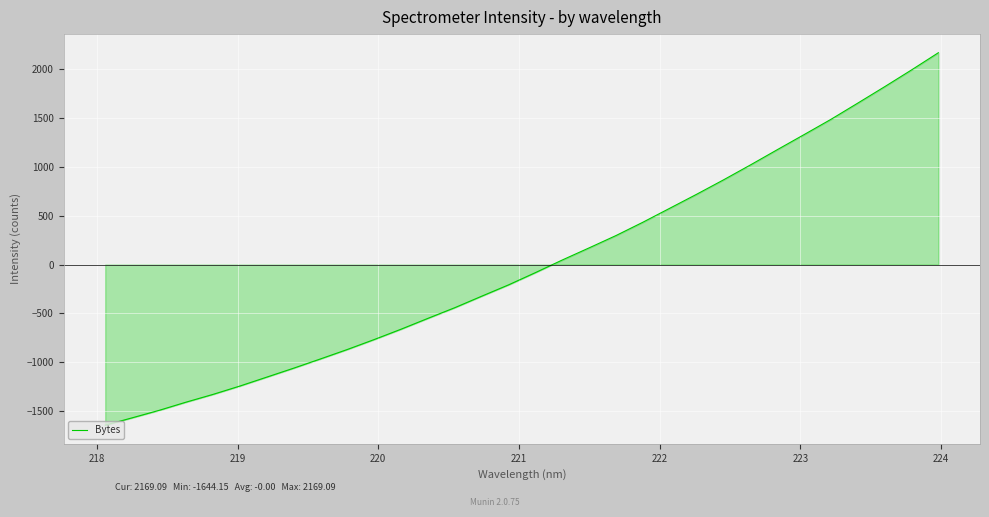

Reading left to right, what are all the values shown in this chart?

-1644.2	-1568.9	-1492.5	-1408.7	-1329.4	-1243.9	-1152.5	-1060.9	-965.9	-869.2	-767.3	-661.3	-550.2	-440.9	-323.3	-207.3	-81.8	47.5	171.7	297.8	434.2	577.1	720.4	867.7	1020.2	1176.3	1331.1	1487.3	1653.6	1821.3	1992.9	2169.1